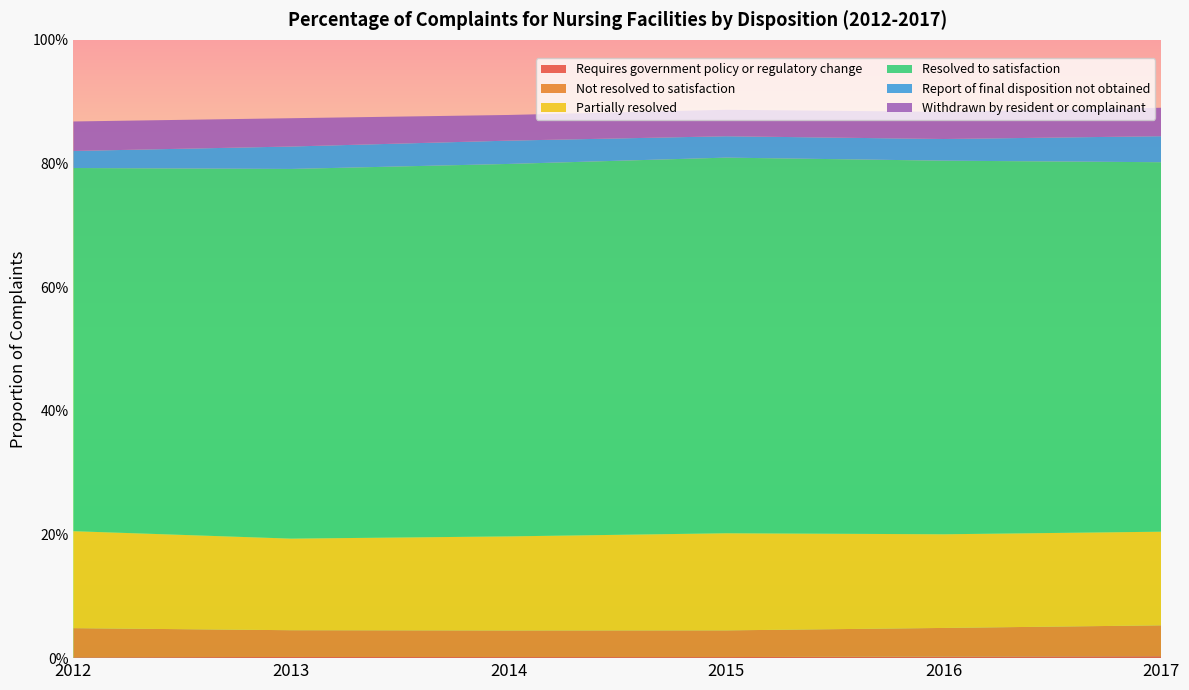

Reading left to right, list all the values displayed in this chart.

Requires government policy or regulatory change: 0.0	0.0	0.0	0.0	0.0	0.0
Not resolved to satisfaction: 0.0	0.0	0.0	0.0	0.0	0.0
Partially resolved: 0.2	0.1	0.2	0.2	0.2	0.2
Resolved to satisfaction: 0.6	0.6	0.6	0.6	0.6	0.6
Report of final disposition not obtained: 0.0	0.0	0.0	0.0	0.0	0.0
Withdrawn by resident or complainant: 0.0	0.0	0.0	0.0	0.0	0.0